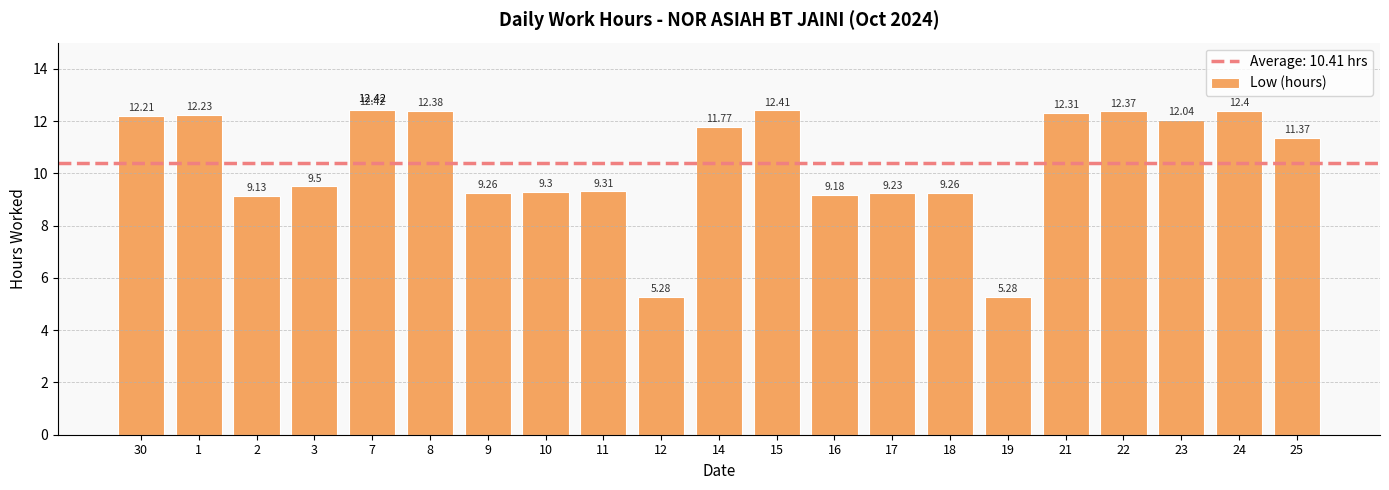

What is the difference between the second highest and second lowest values?

7.1